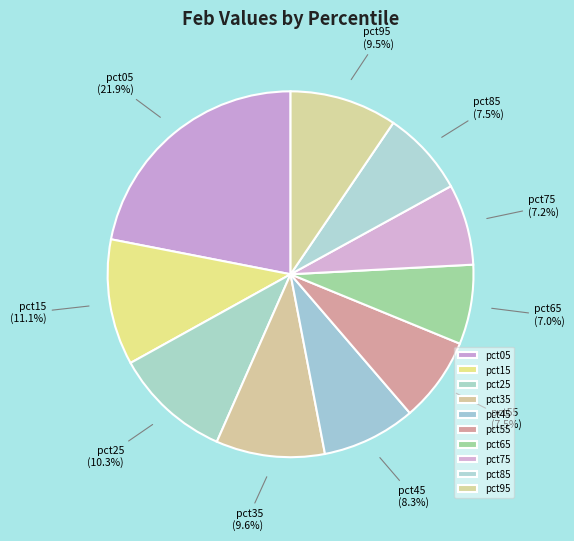

What is the largest slice in the pie chart?

pct05